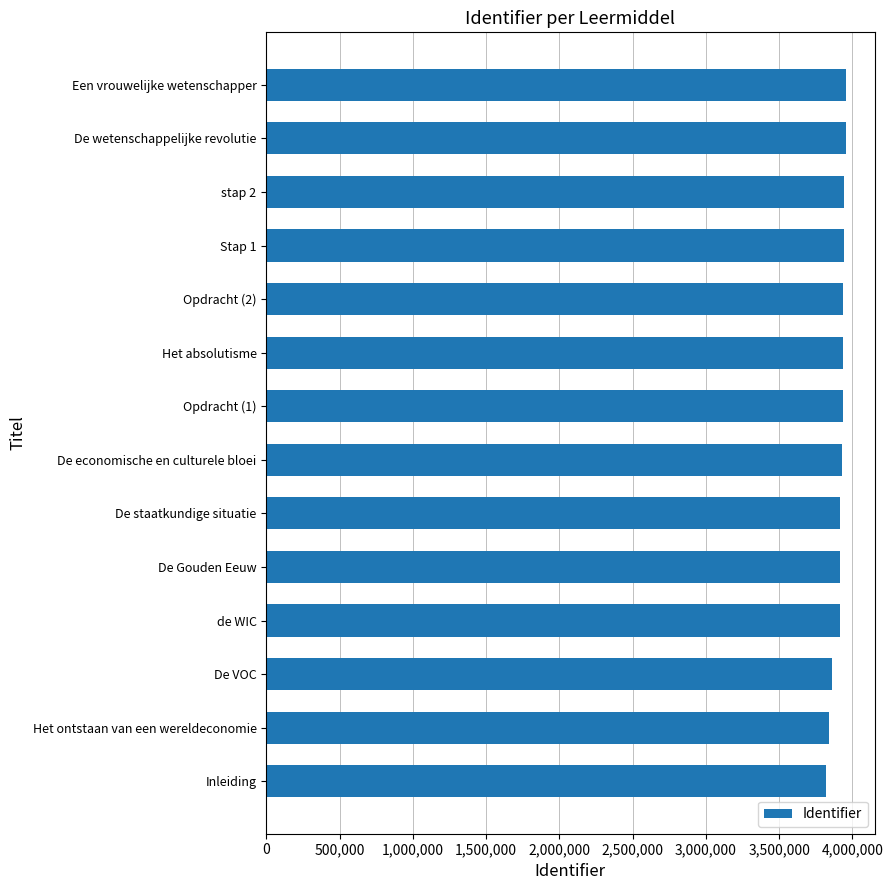

What is the maximum value shown in the chart?

3954107